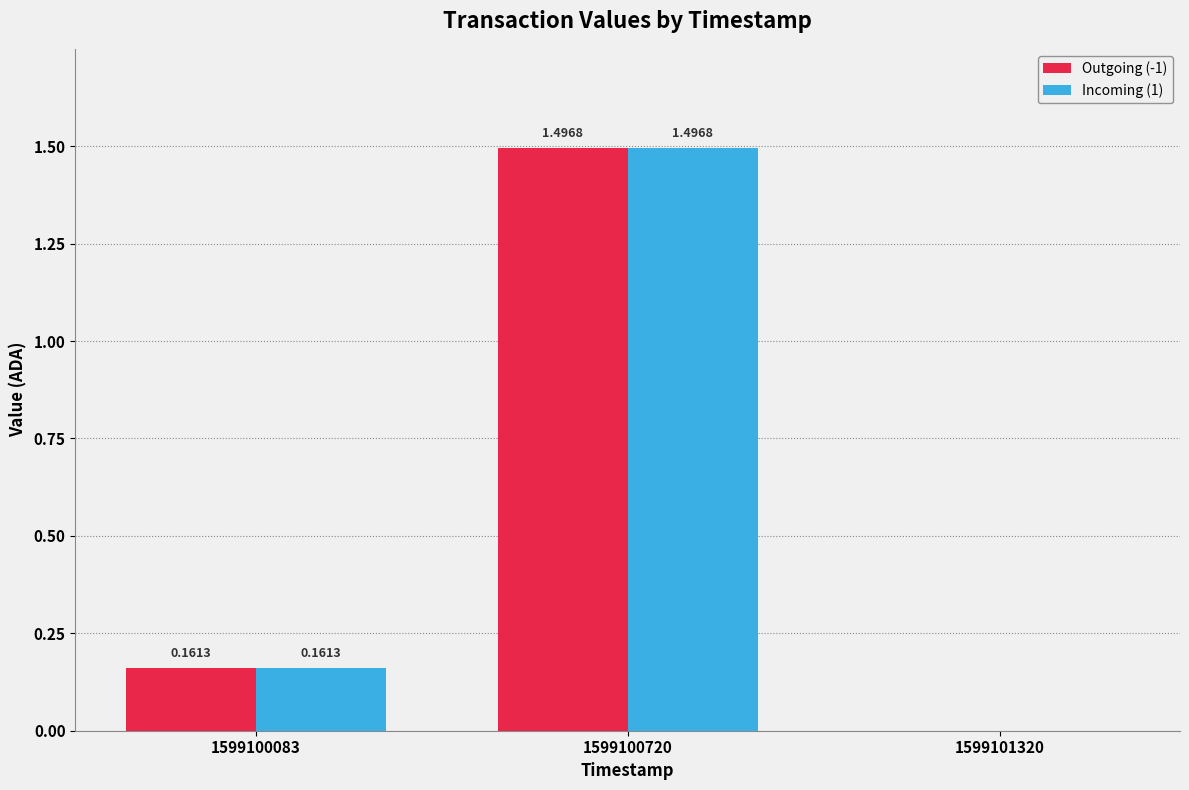

What is the sum of all Outgoing (-1) values?

1.7